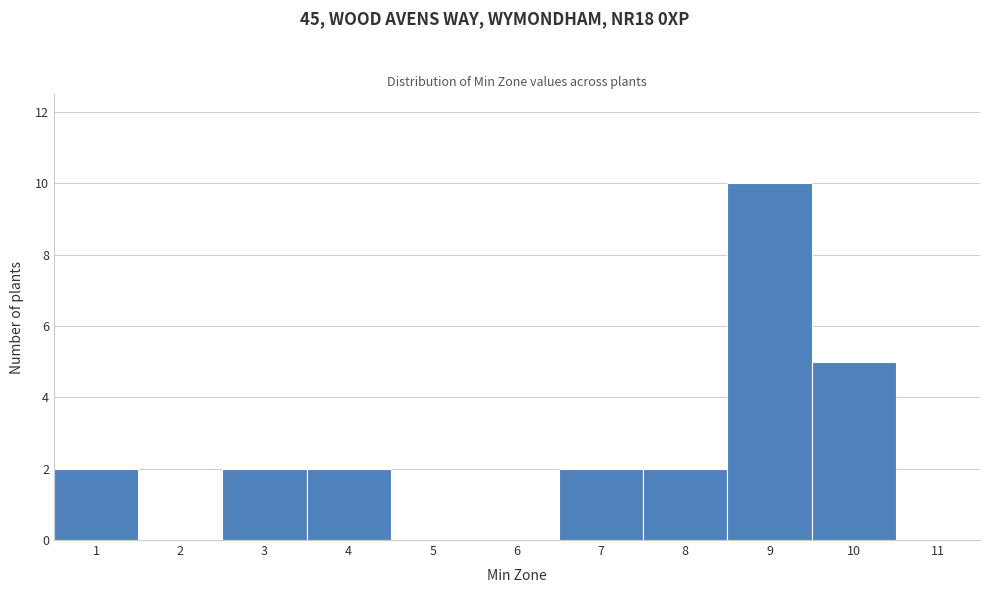

Reading left to right, transcribe this chart: for each bar, give the range it covers on the x-axis and its height. The values are not printed on the chart, so give them approximately, as read against the axis.

0.5 to 1.5: 2
1.5 to 2.5: 0
2.5 to 3.5: 2
3.5 to 4.5: 2
4.5 to 5.5: 0
5.5 to 6.5: 0
6.5 to 7.5: 2
7.5 to 8.5: 2
8.5 to 9.5: 10
9.5 to 10.5: 5
10.5 to 11.5: 0